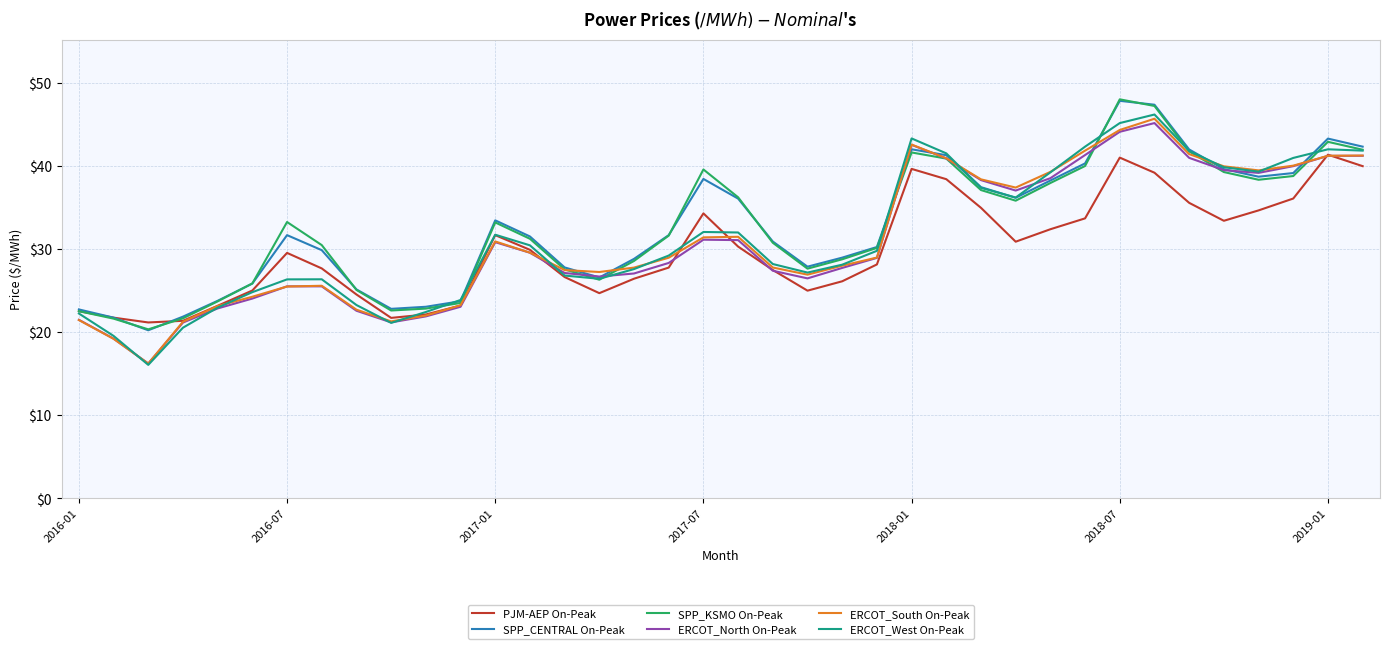

How many lines are shown in the chart?

6